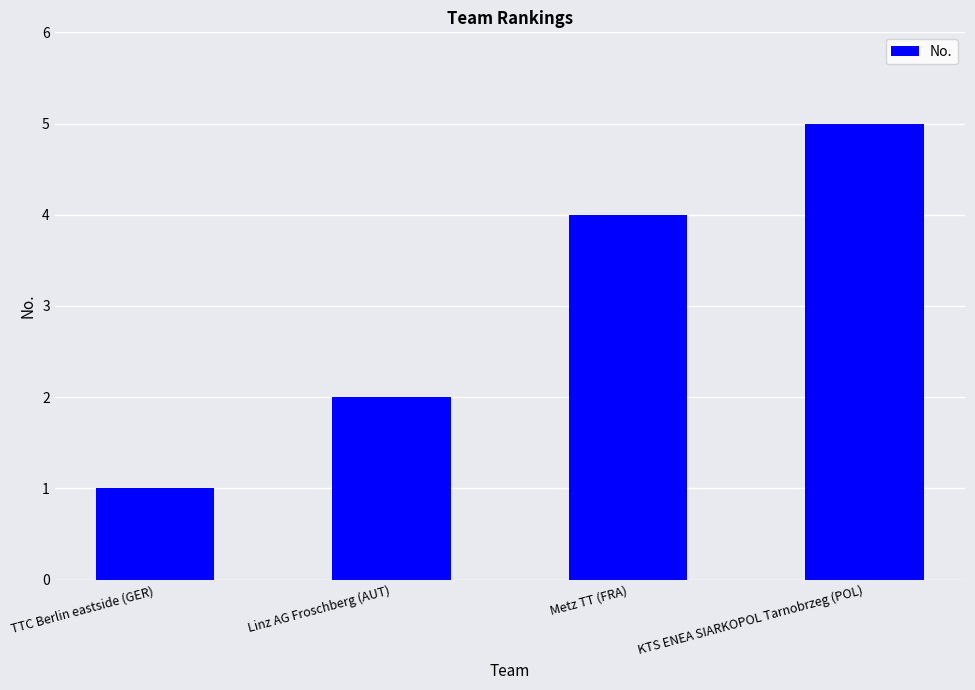

What is the label of the 3rd bar from the right?

Linz AG Froschberg (AUT)